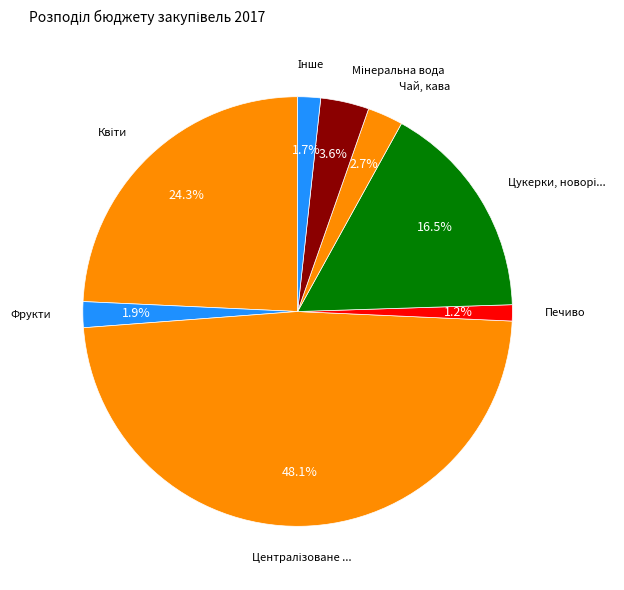

Which category has the biggest portion of the pie?

Централізоване постачання теплової енергії